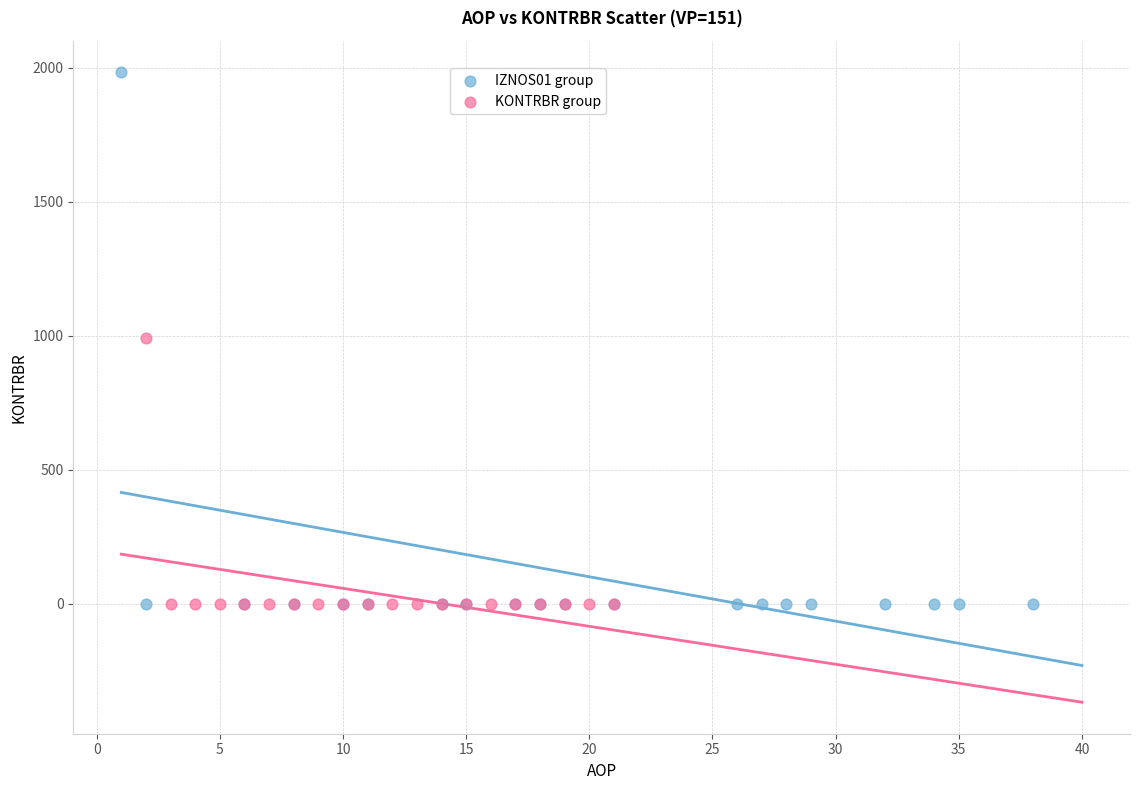

Which series has the widest spread of Y values?

IZNOS01 group